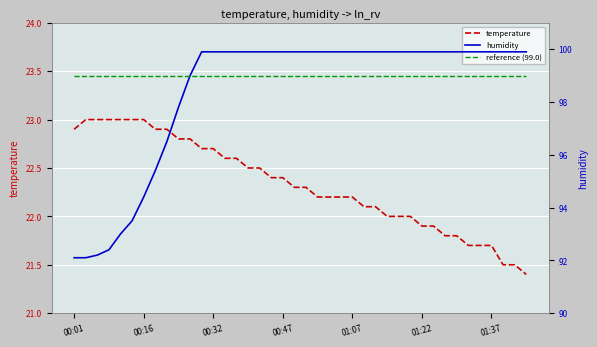

List the series in order of their peak value, lowest first.

temperature, reference (99.0), humidity